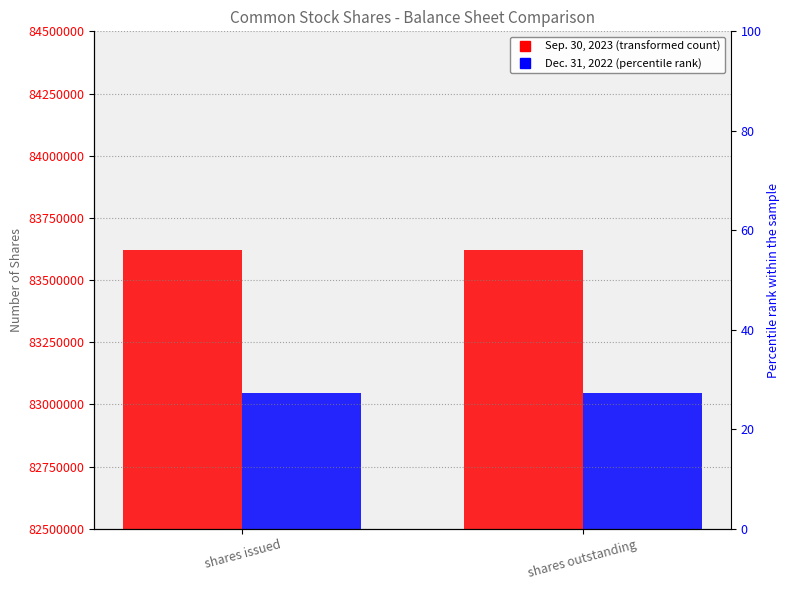

Reading right to left, extract all data points from this chart.

Sep. 30, 2023: 83620764	83620764
Dec. 31, 2022: 83045857	83045857